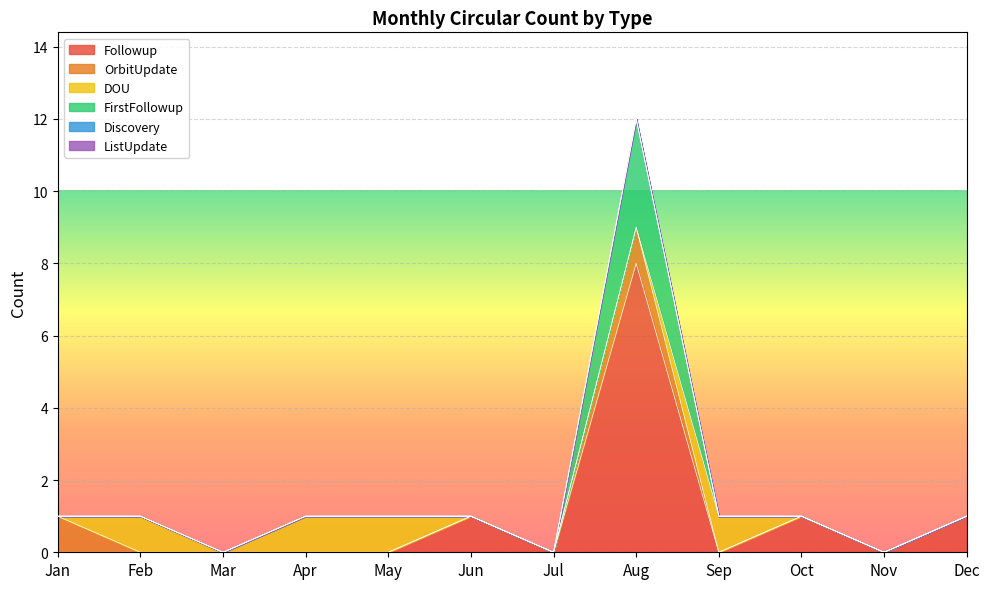

Count the FirstFollowup values in the range 0 to 1.

11